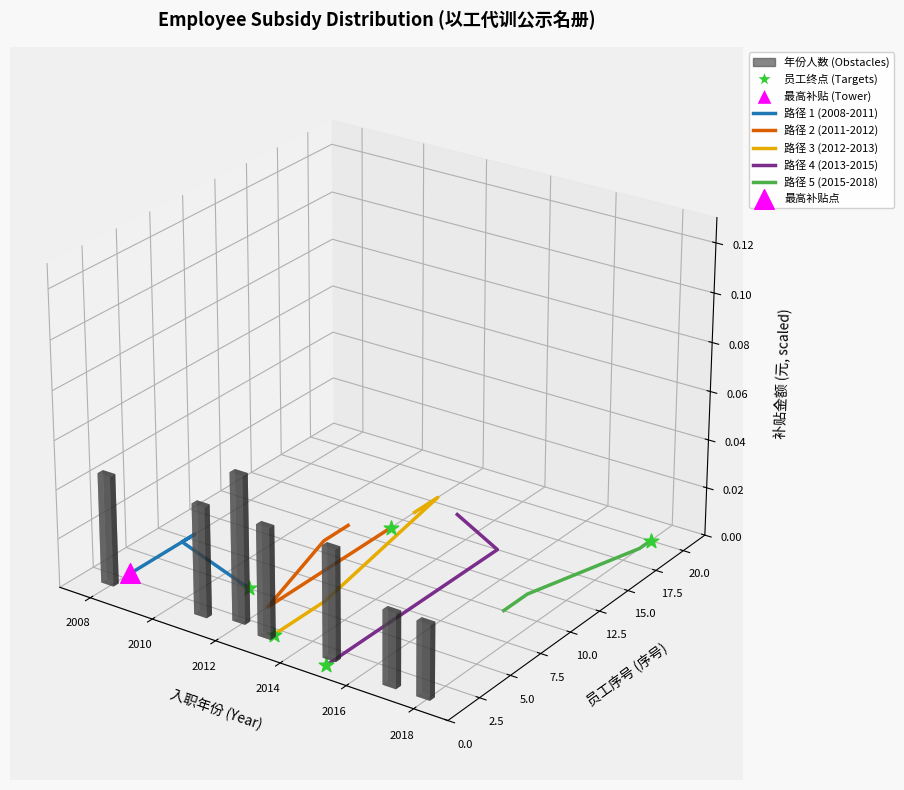

At which category is the sum across all series the highest?

2010